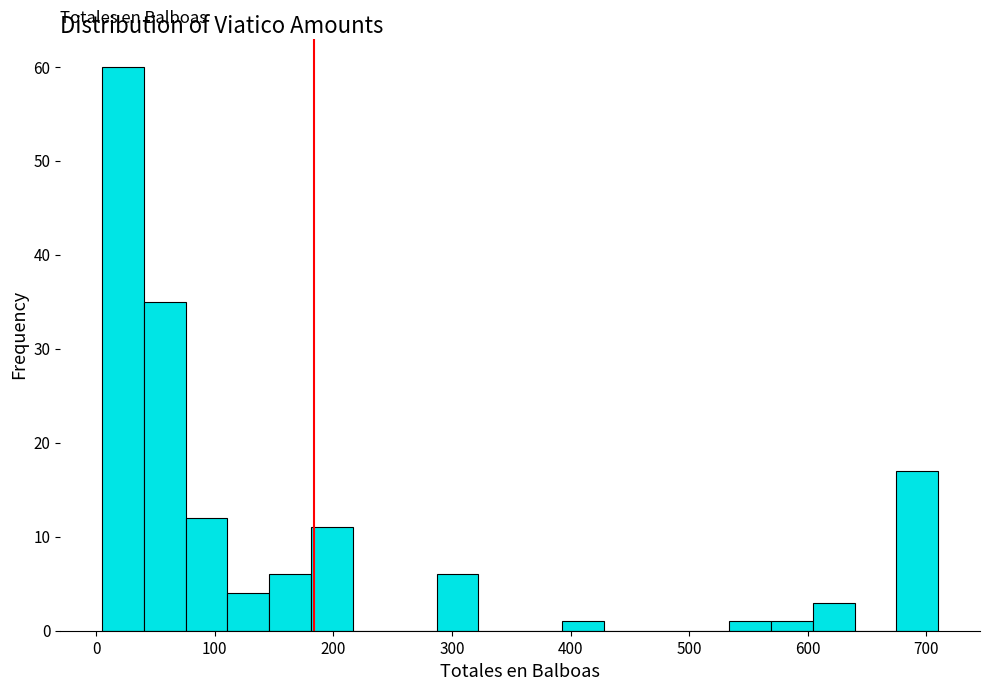

Around what value on the x-axis is the tallest bar? Give the approximate position of its centre, as read against the axis.

20